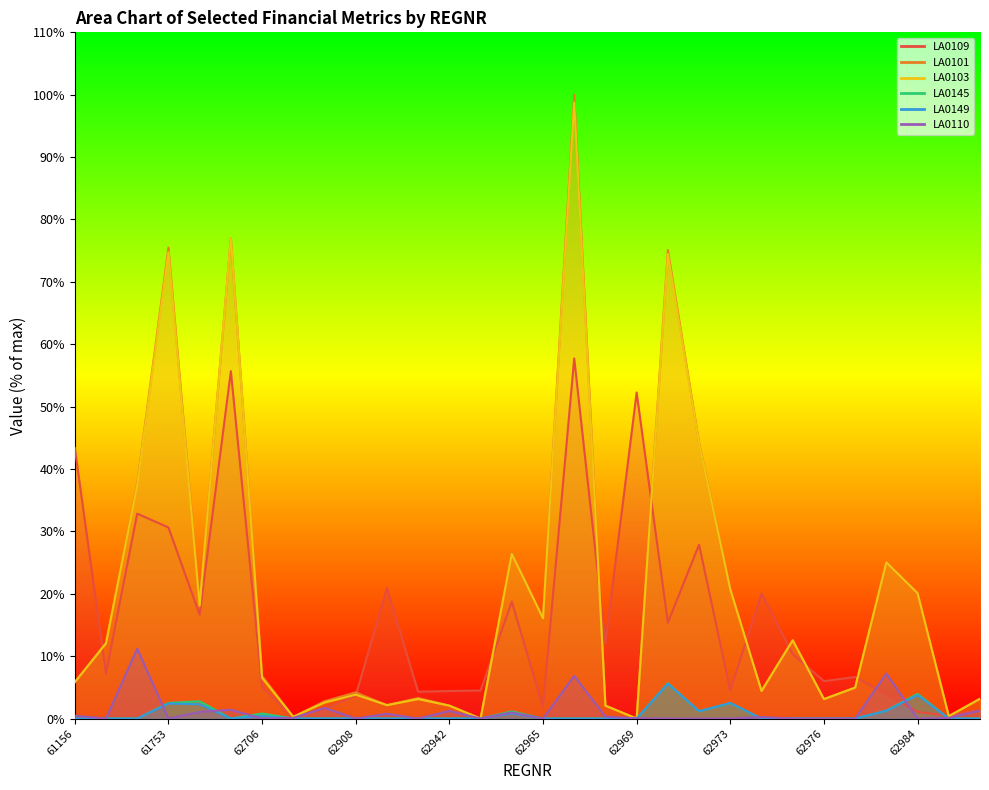

After their last crossing, which series has the higher values: LA0110 or LA0145?

LA0110